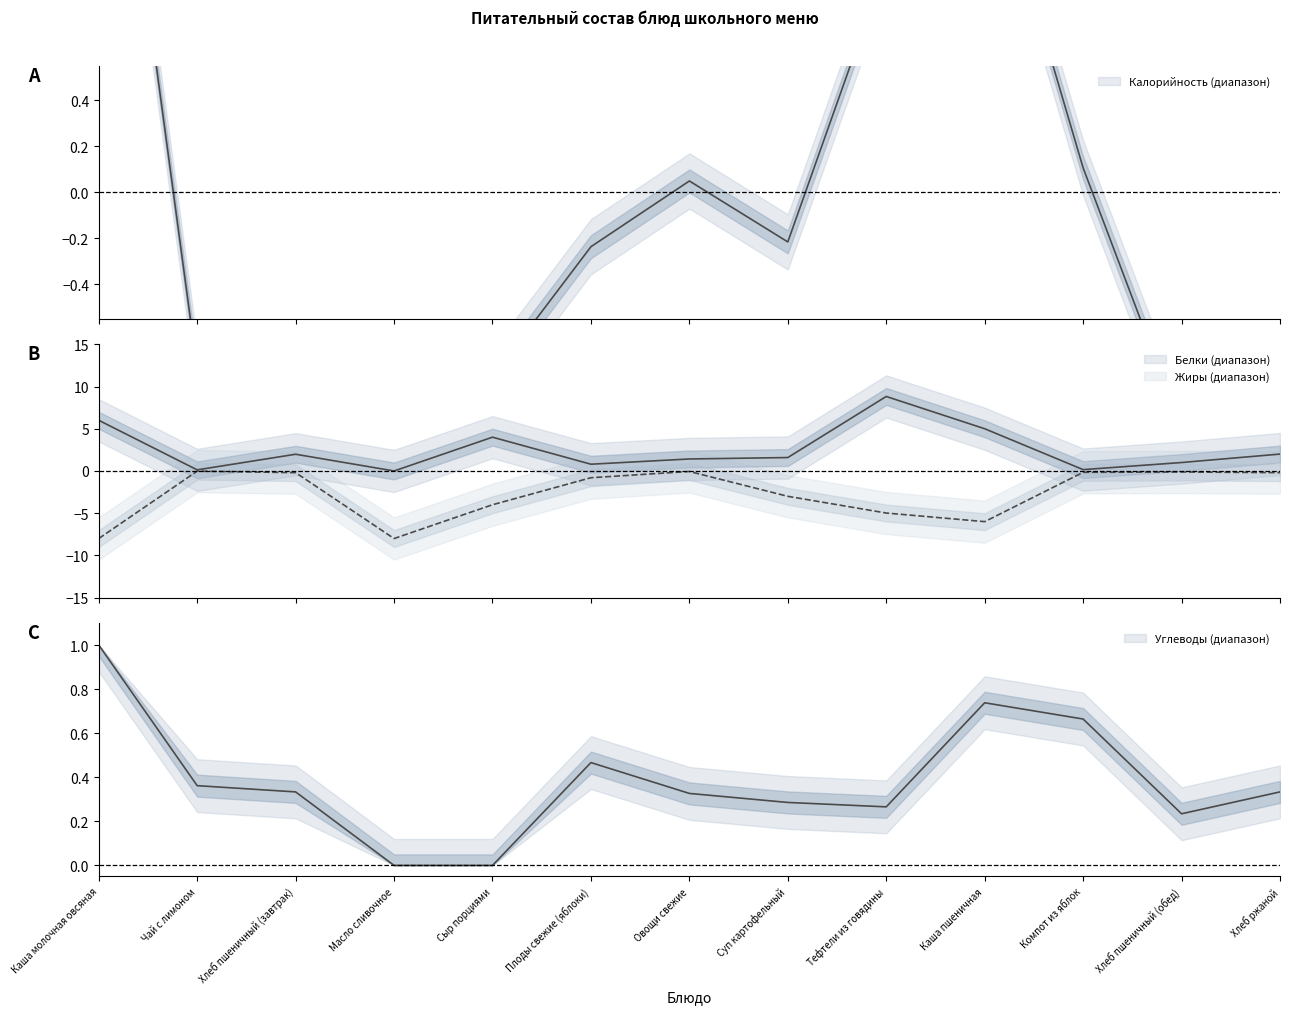

At how many categories does at least one series exceed -7?

13